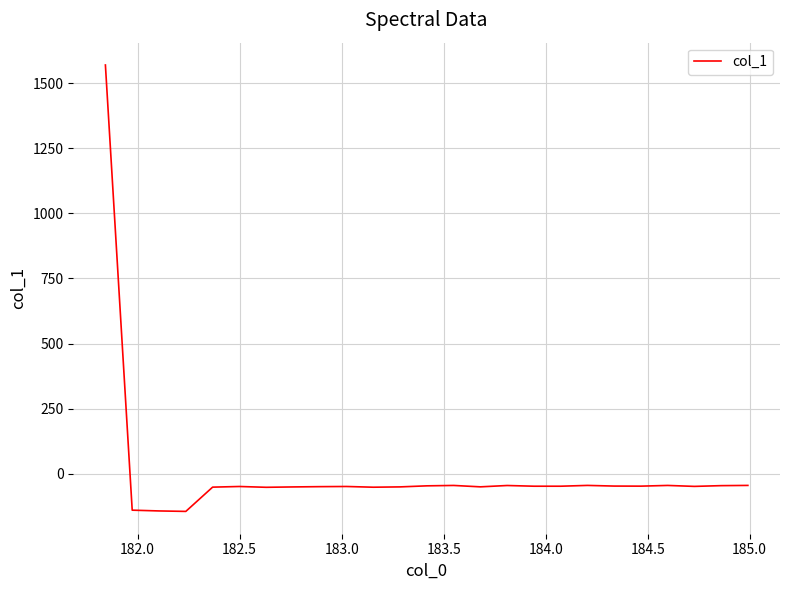

What is the difference between the maximum and minimum values?

1713.8